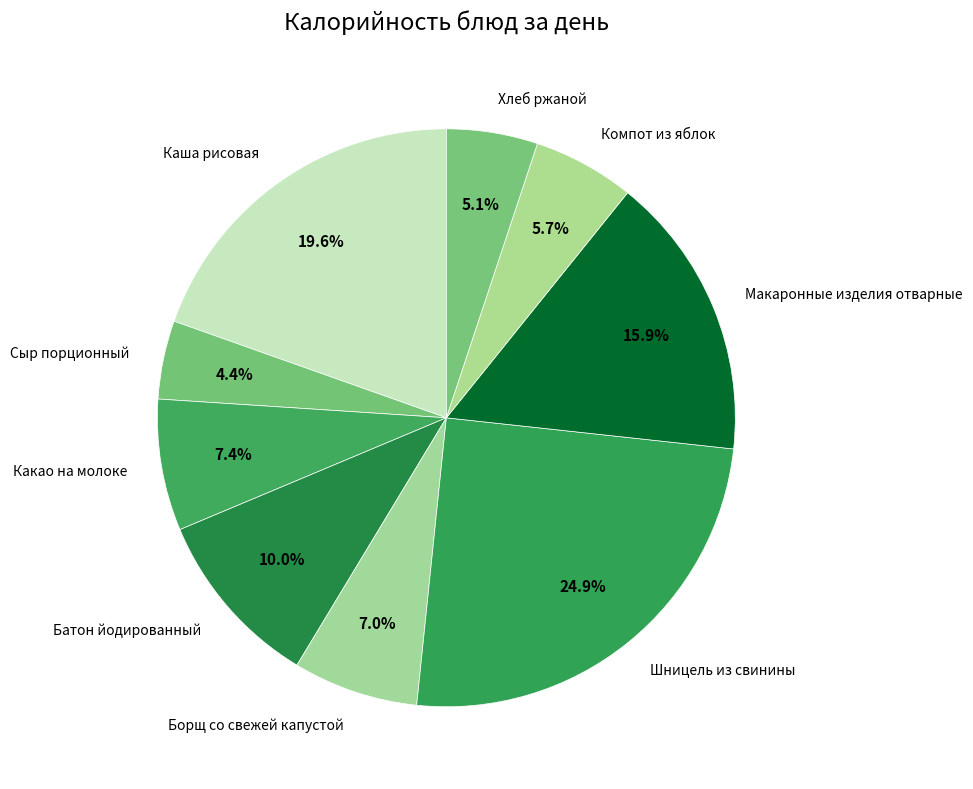

To the nearest percent, what is the difference between the Каша рисовая and Макаронные изделия отварные slice percentages?

4%